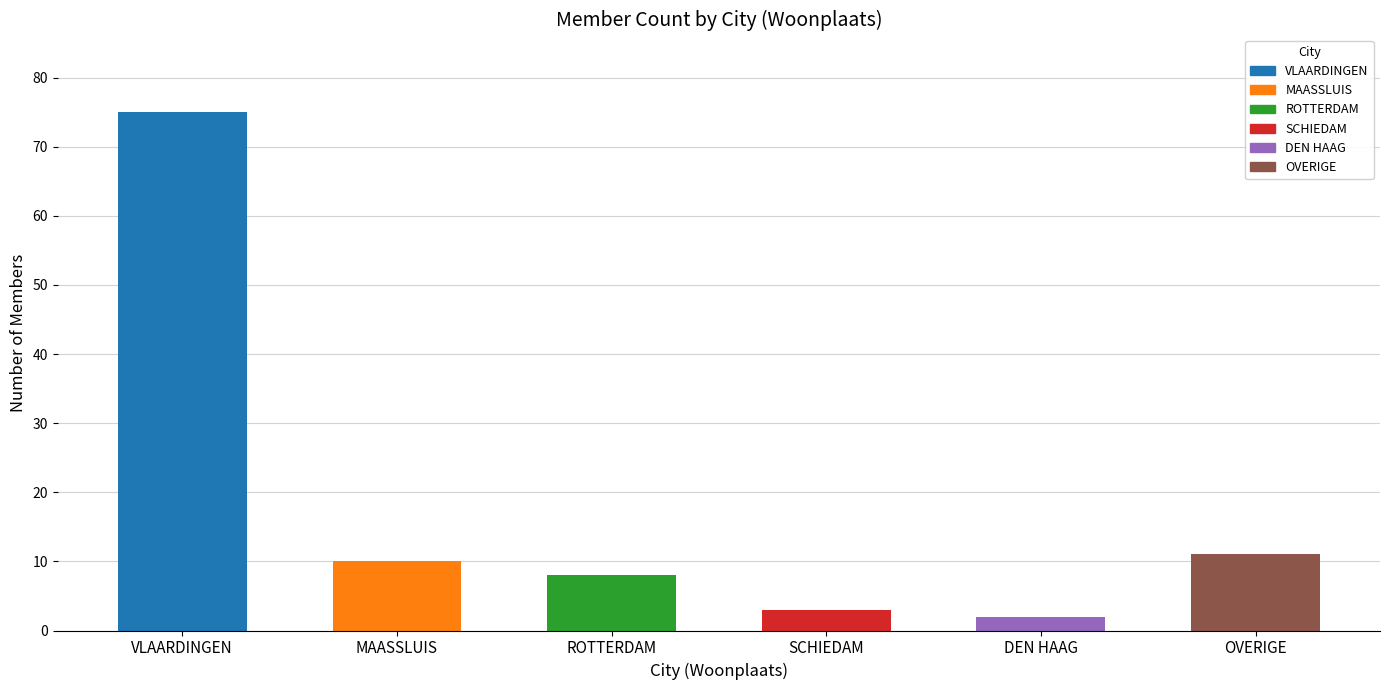

Rank the categories by value from lowest to highest.

DEN HAAG, SCHIEDAM, ROTTERDAM, MAASSLUIS, OVERIGE, VLAARDINGEN